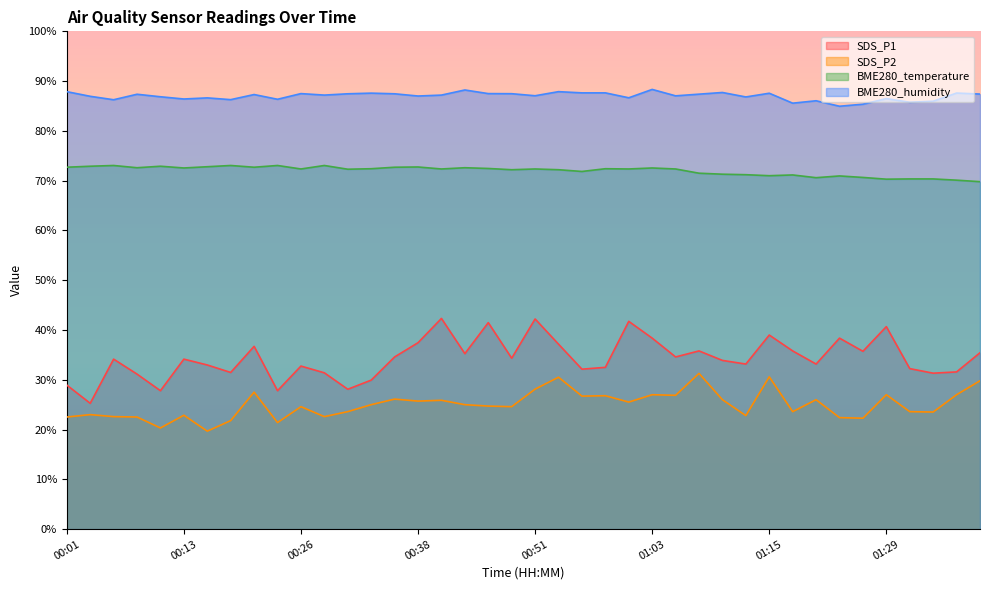

In BME280_temperature, how many points are lower than both neighbors (excluding endpoints)?

12